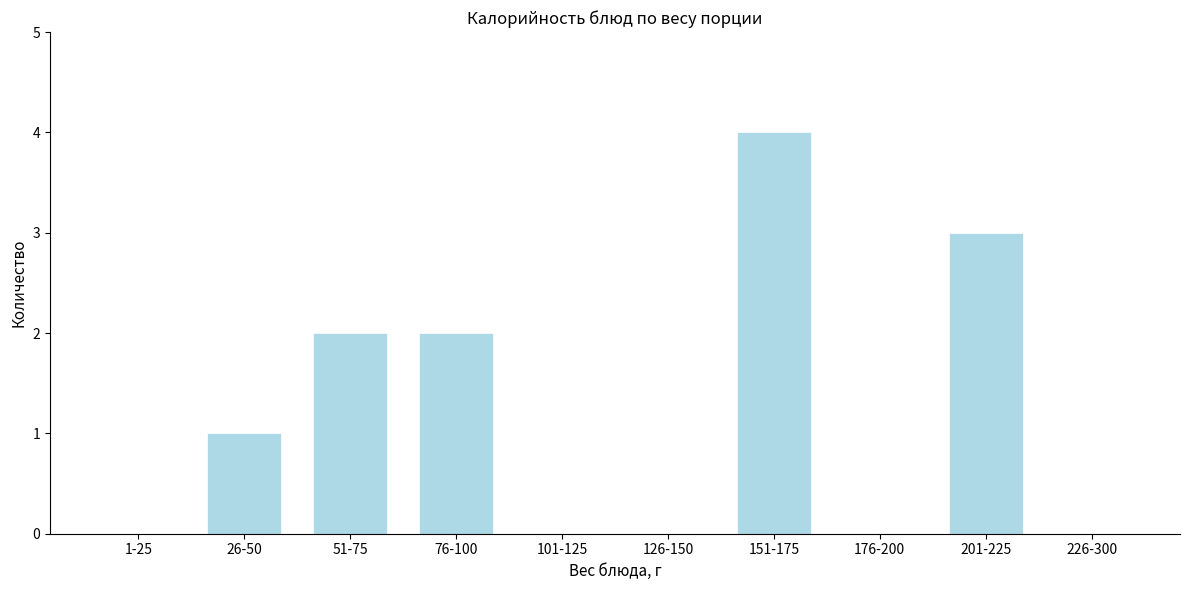

Reading right to left, transcribe all the data shown in this chart.

226-300=0	201-225=3	176-200=0	151-175=4	126-150=0	101-125=0	76-100=2	51-75=2	26-50=1	1-25=0